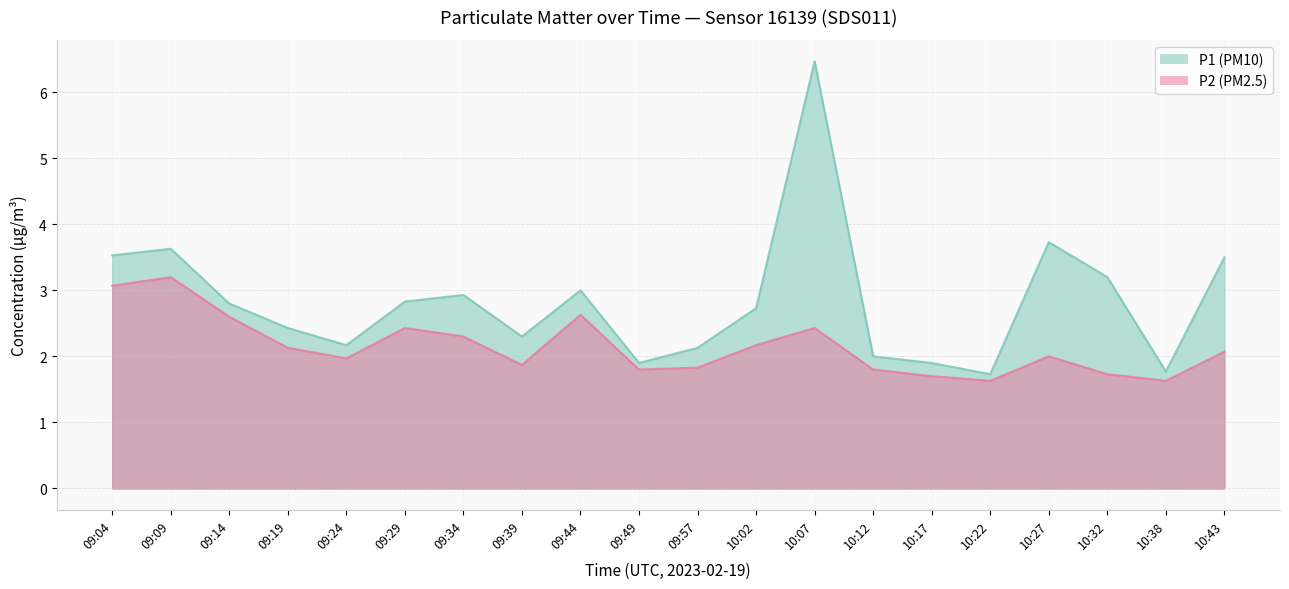

Between 09:04 and 10:12, which series saw the biggest shift?

P1 (PM10)